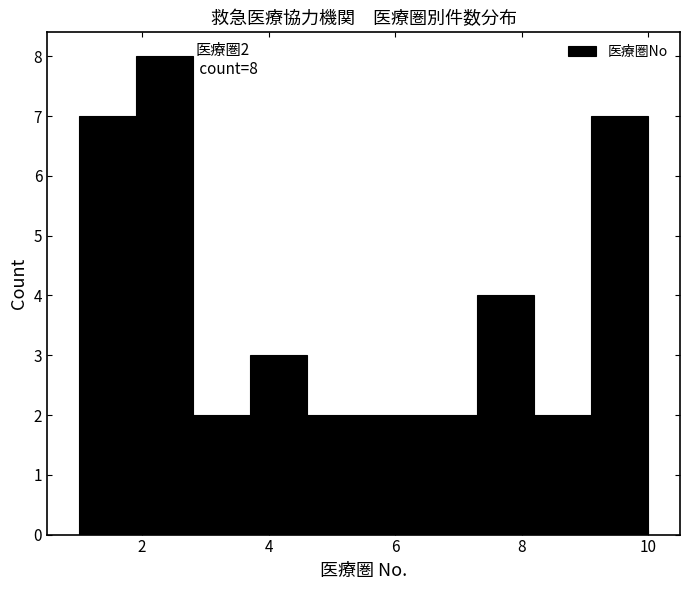

Which range on the x-axis has the tallest bar?

1.9 to 2.8